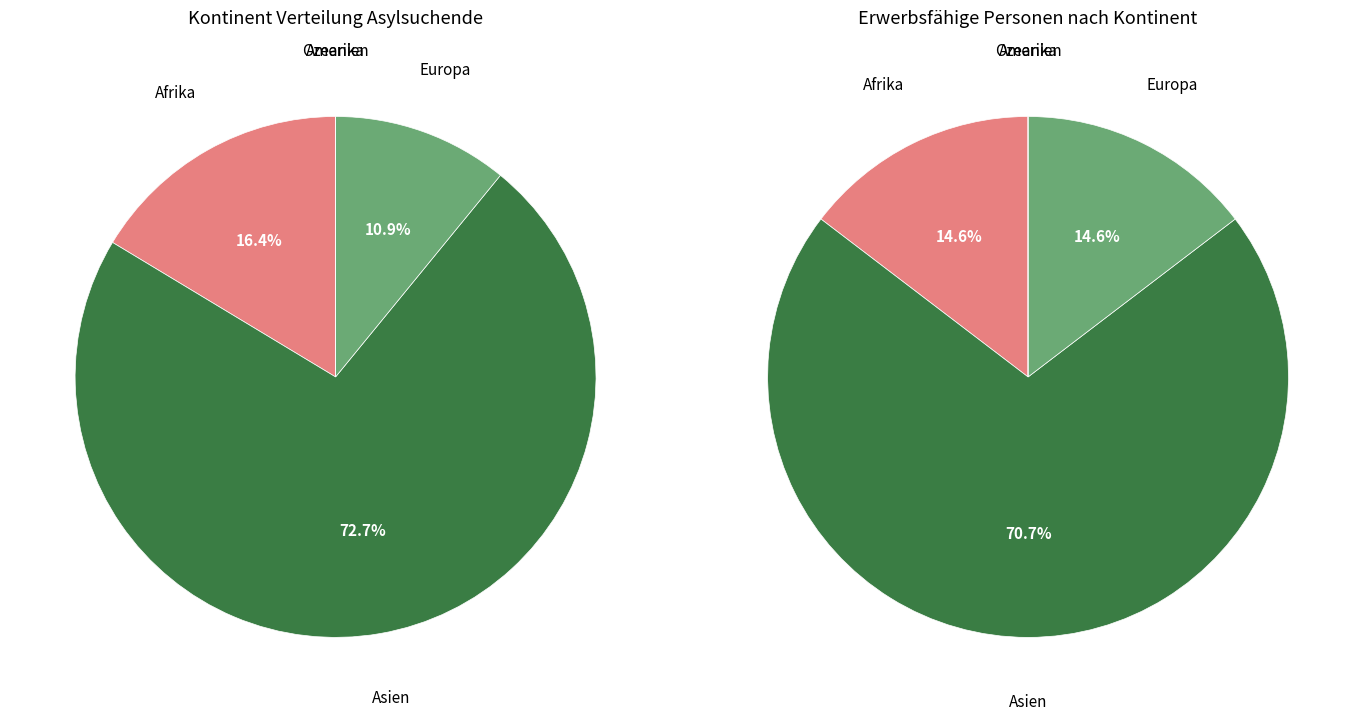

To the nearest percent, what is the difference between the largest and smallest slice percentages?

73%